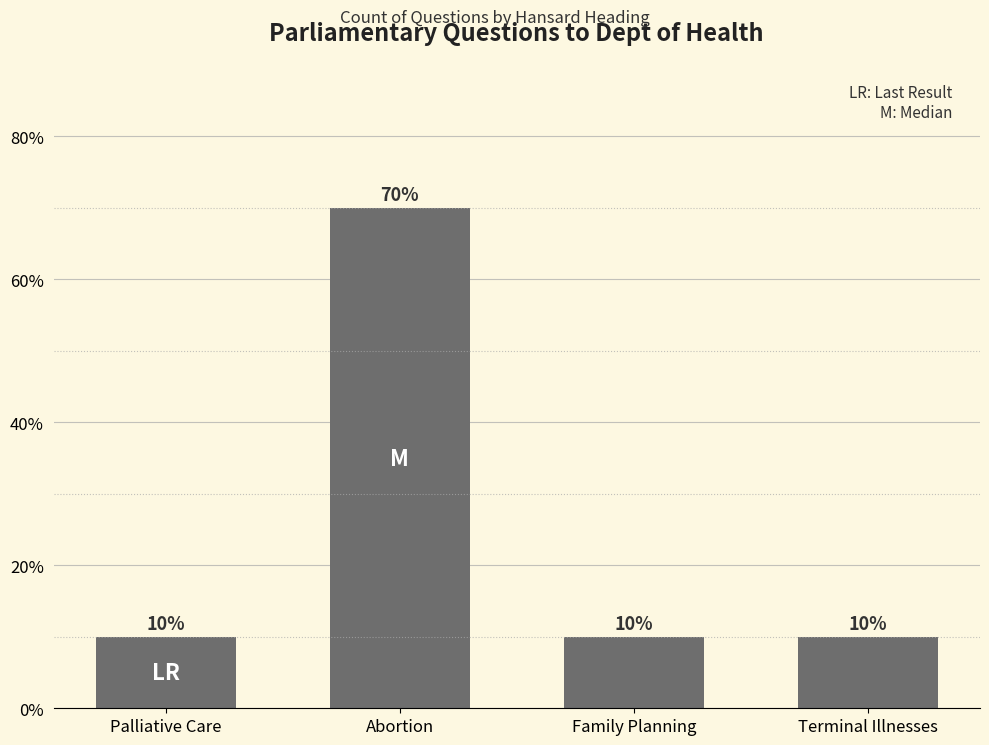

What position from the right is Palliative Care?

4